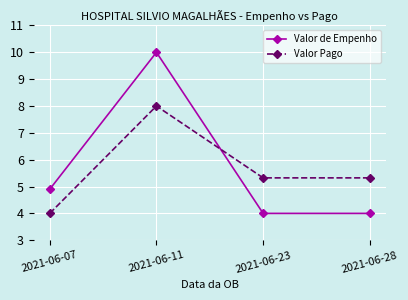

What is the total value across all series at 2021-06-23?

9.3